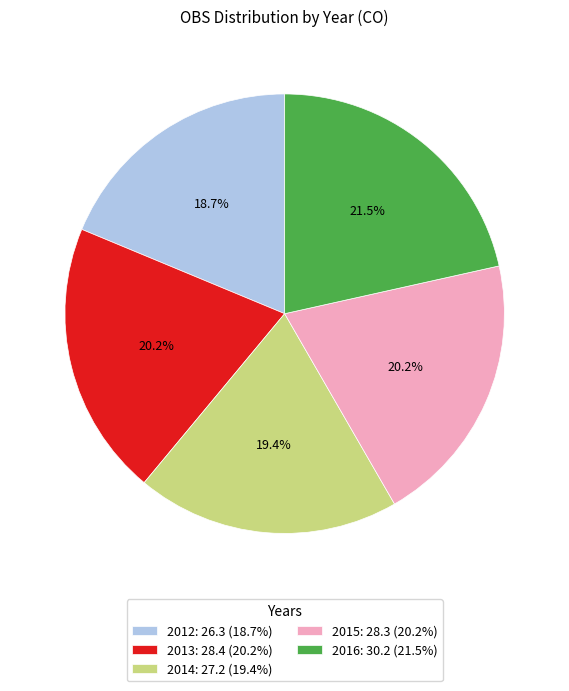

Does 2012 represent more than half of the total?

No